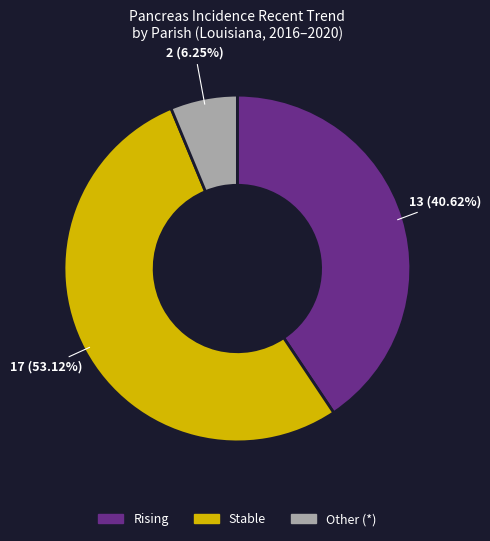

Is the sum of Stable and Rising greater than half?

Yes